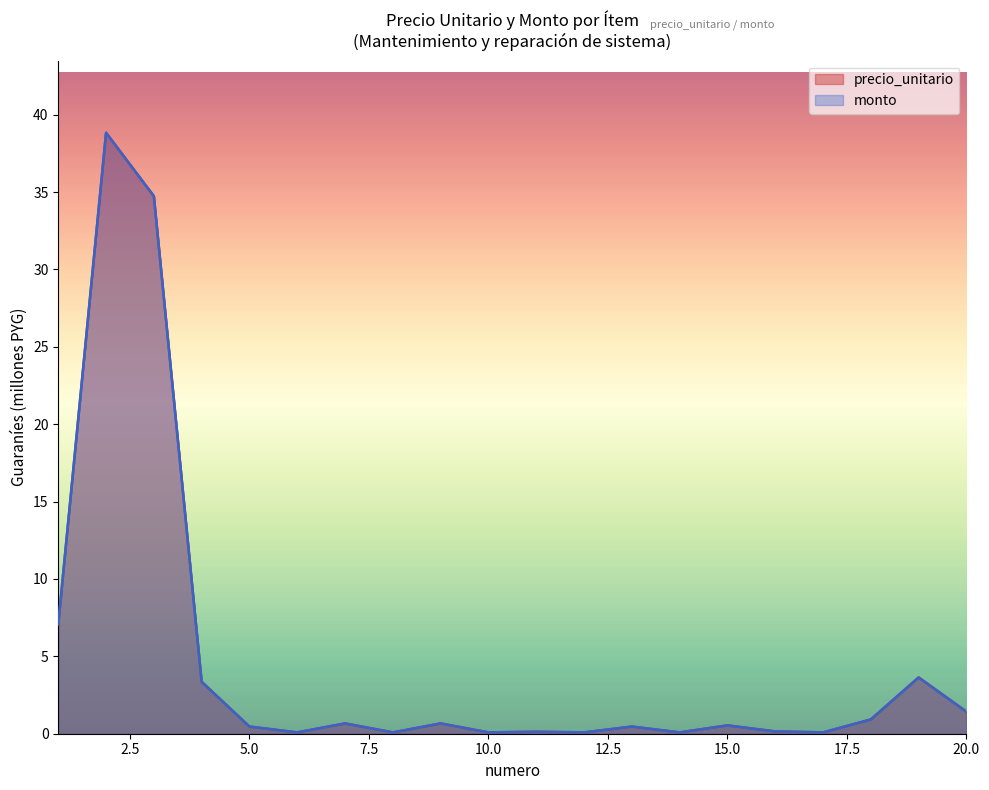

What are all the series names shown in the legend?

precio_unitario, monto